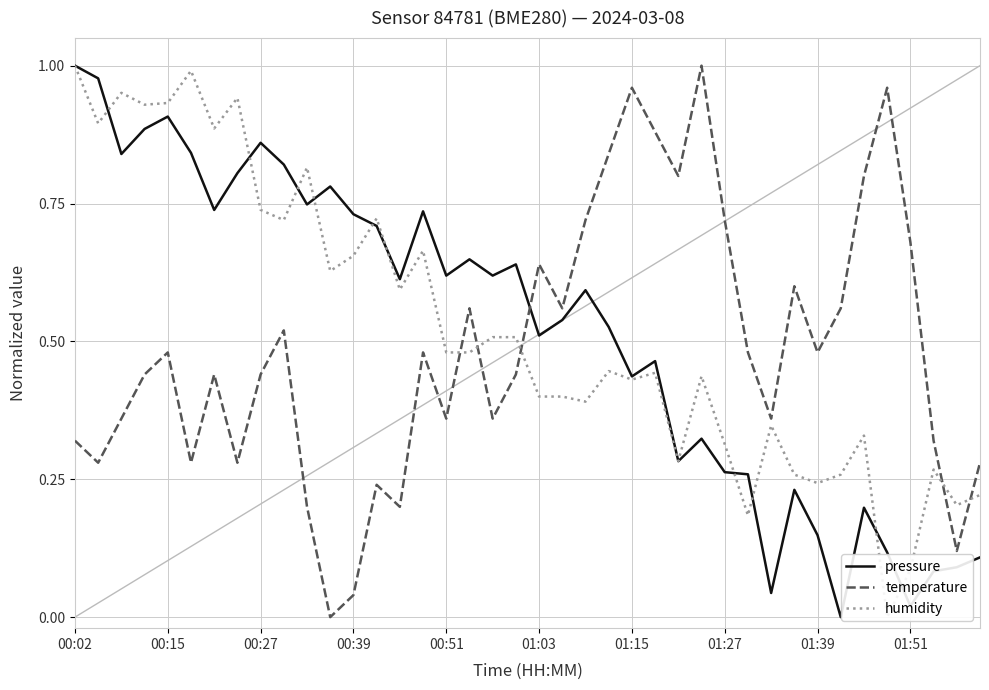

Where is pressure nearest to the value 0?

33